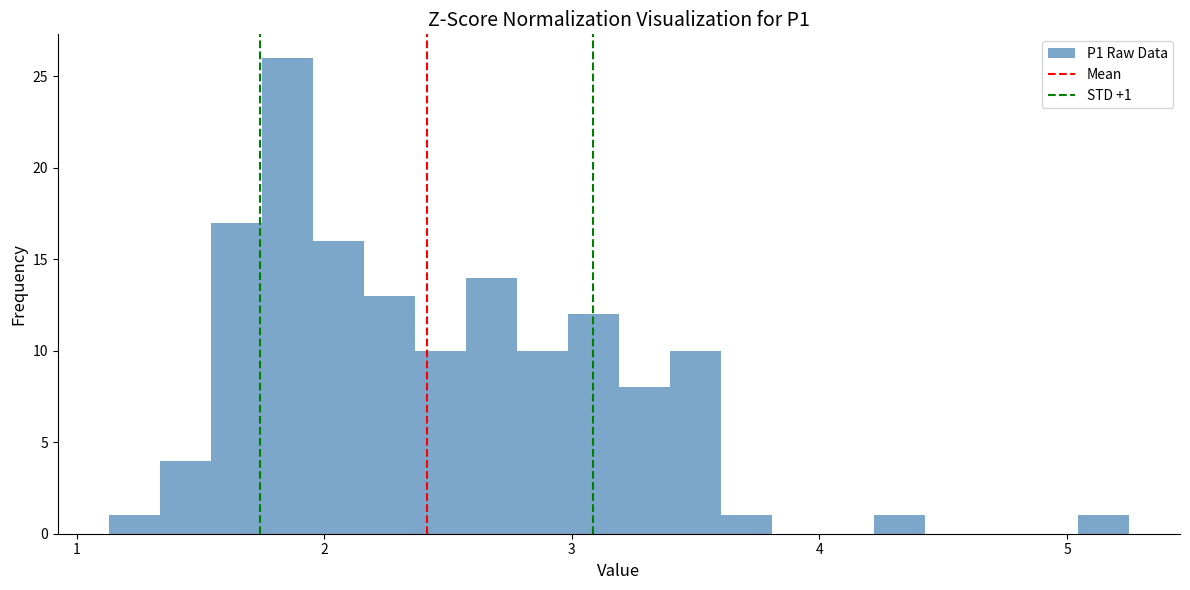

Read against the x-axis, roughly where is the centre of the tallest bar?

1.9